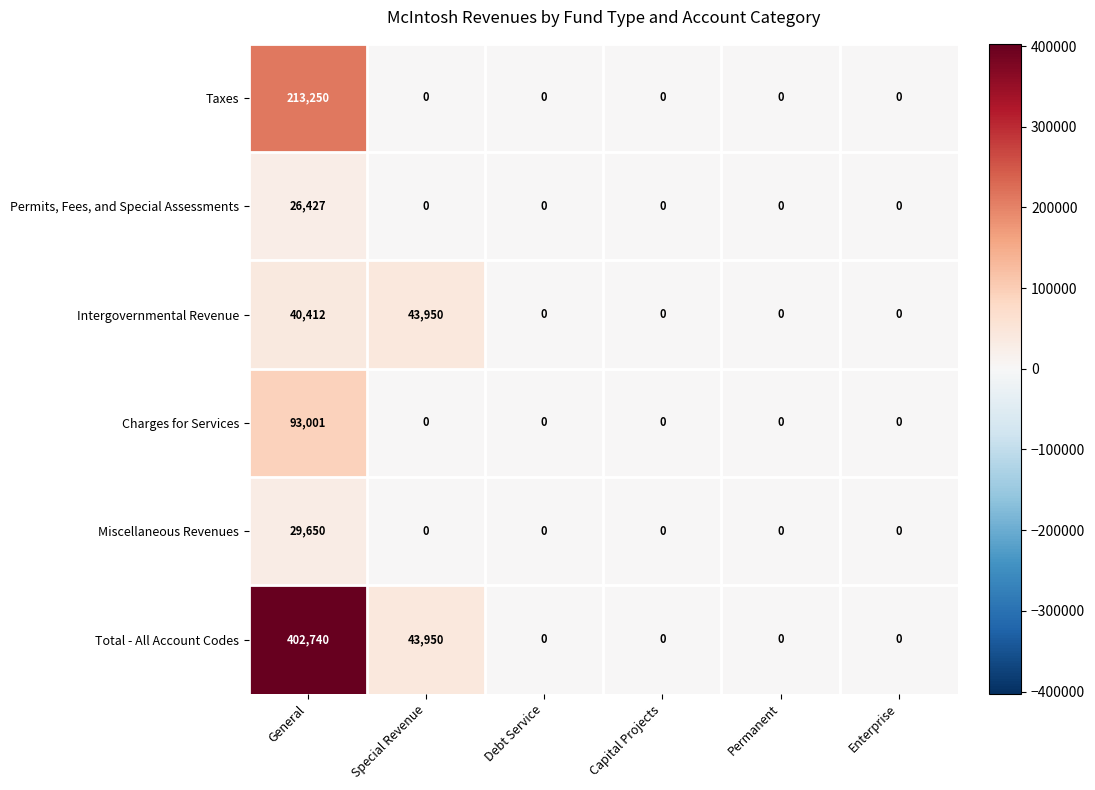

At which label does Intergovernmental Revenue reach its peak?

Special Revenue